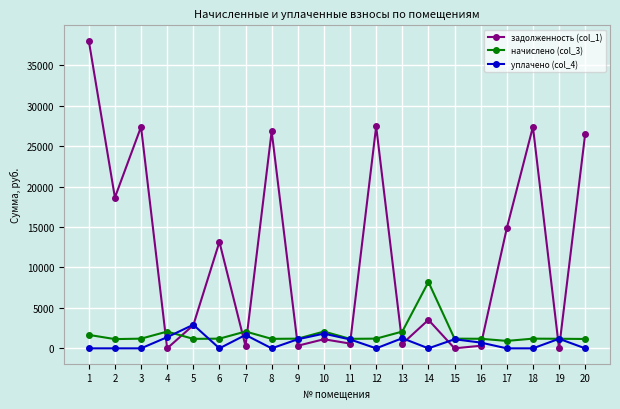

What is the maximum value for начислено (col_3)?

8207.8